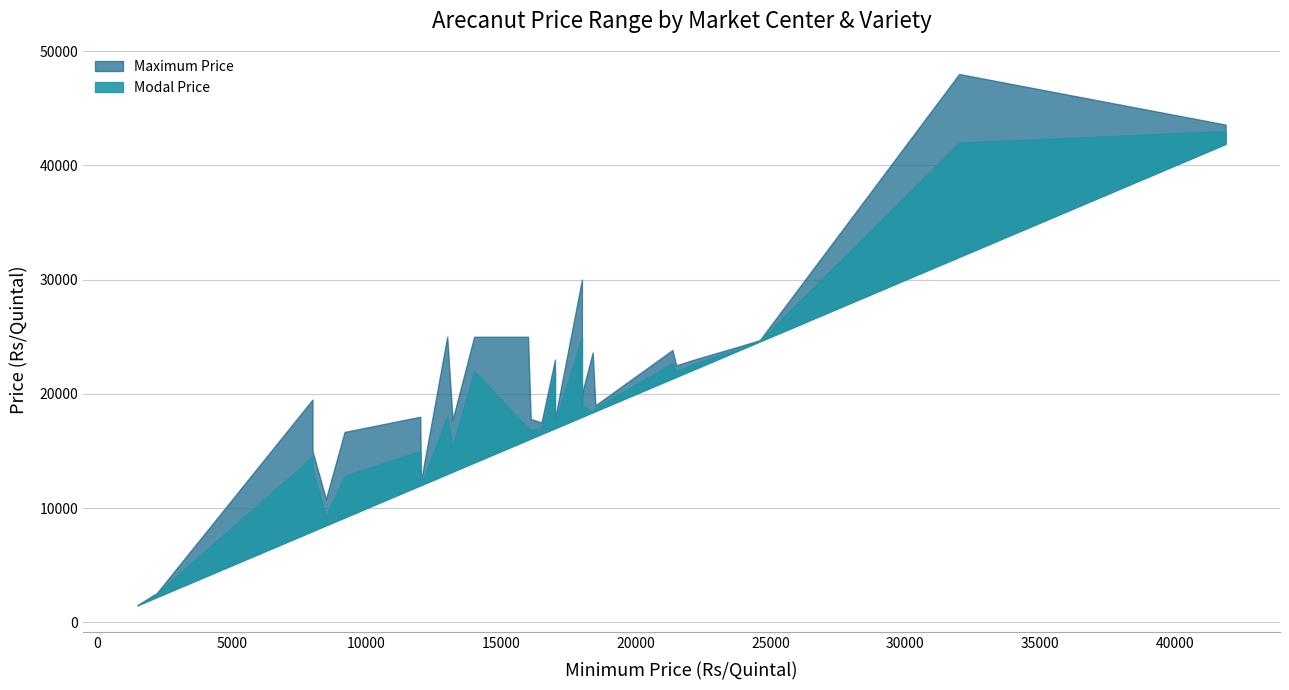

How many categories are shown in the chart?

29